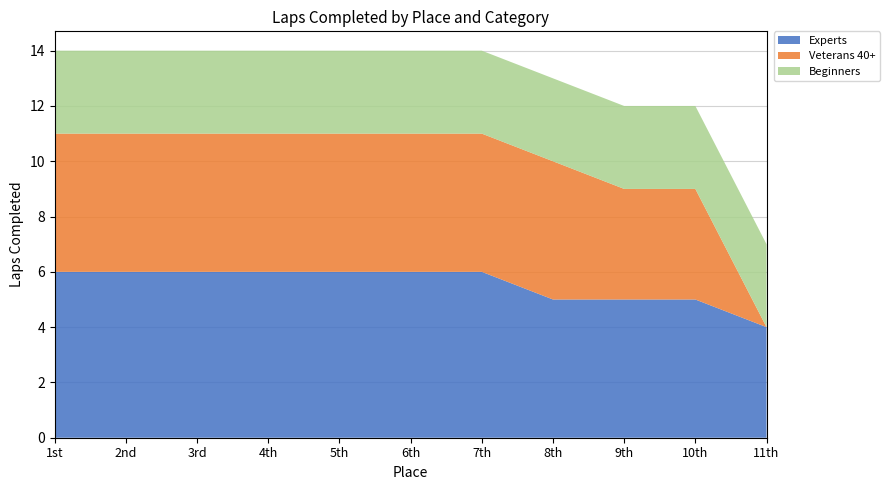

What is the minimum value for Experts?

4